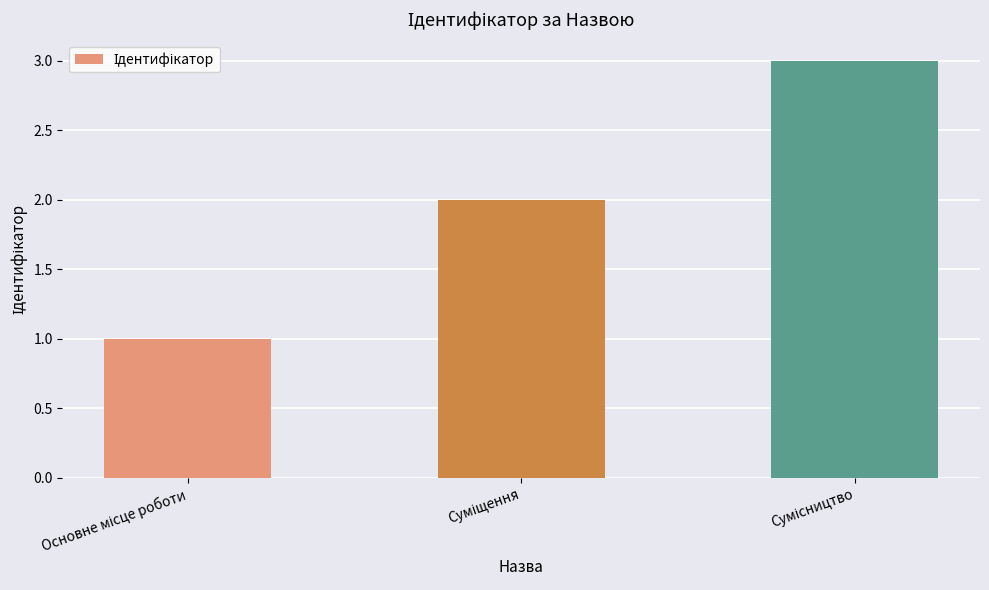

What is the maximum value shown in the chart?

3